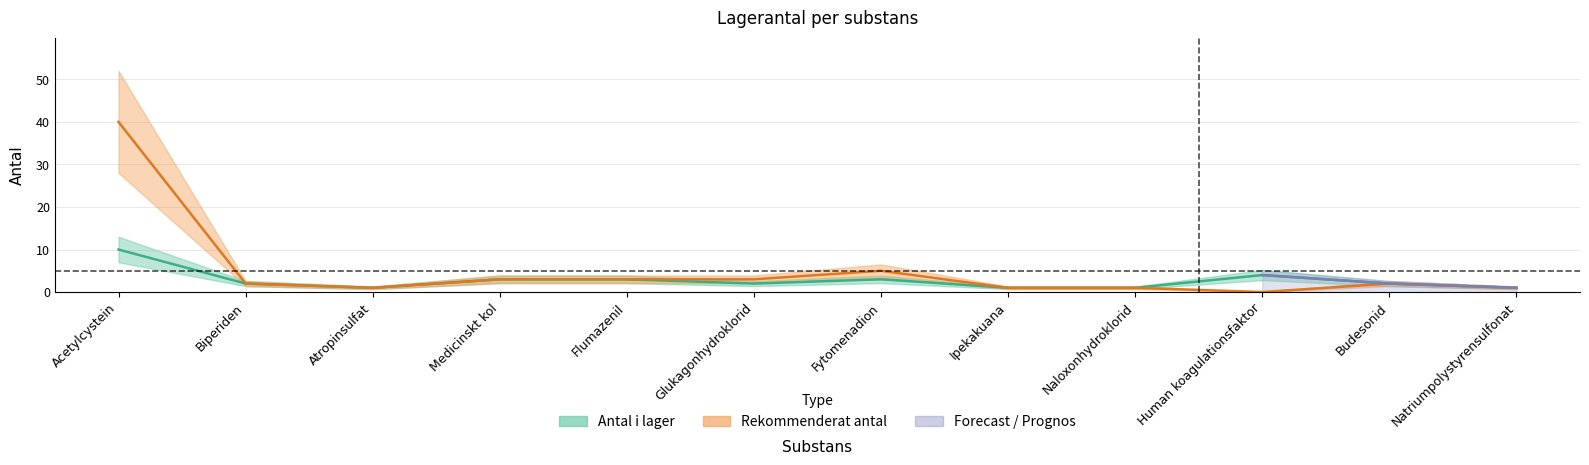

Reading right to left, list all the values displayed in this chart.

Antal i lager: 1	2	4	1	1	3	2	3	3	1	2	10
Rekommenderat antal: 1	2	0	1	1	5	3	3	3	1	2	40